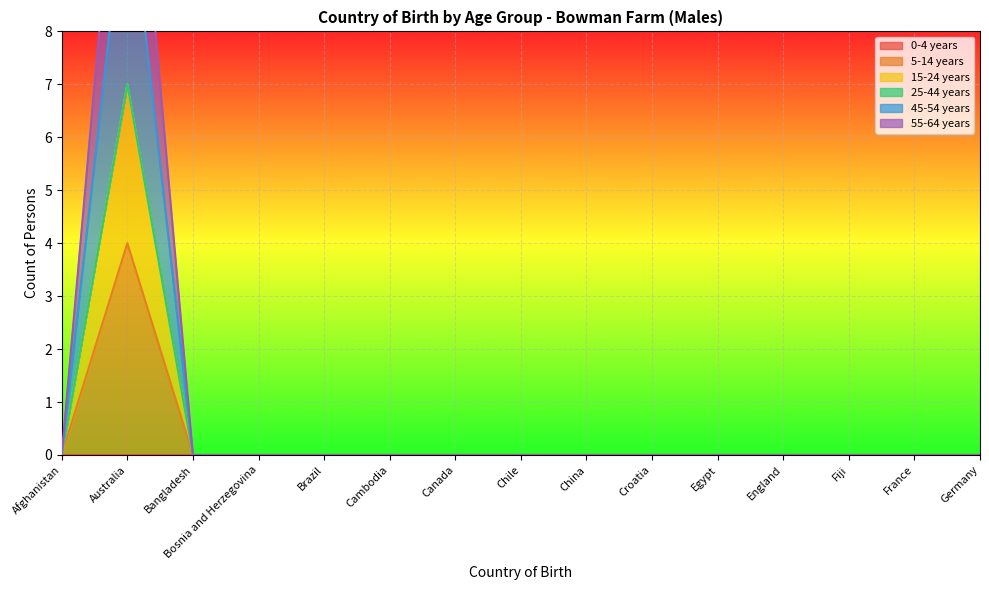

What is the sum of the 55-64 years values at Bosnia and Herzegovina and Australia?

14